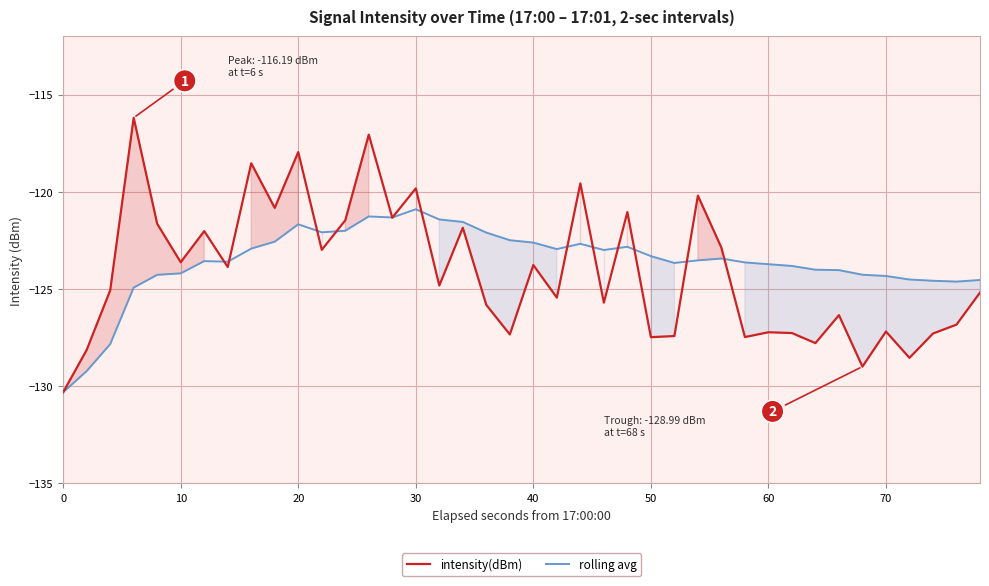

Rank the series by their maximum value, from lowest to highest.

rolling avg, intensity(dBm)